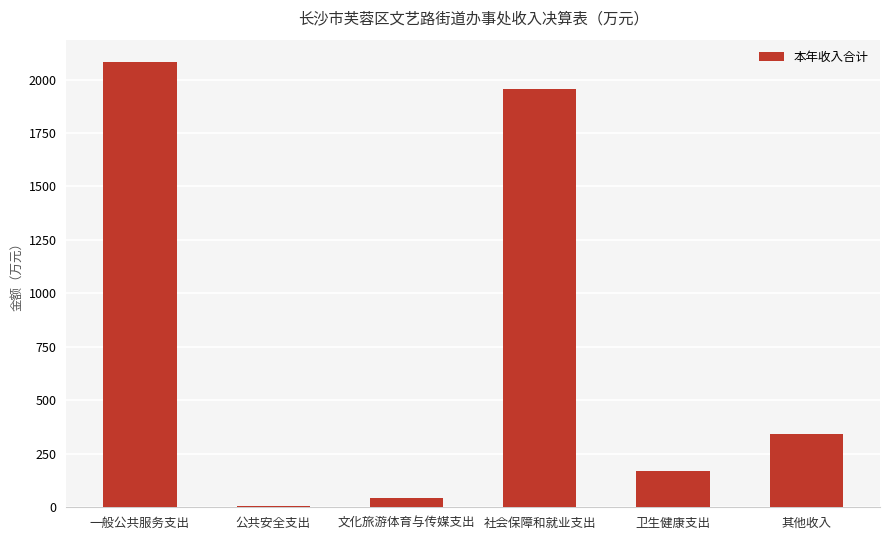

Is it true that the value at 卫生健康支出 is 243.4?

False